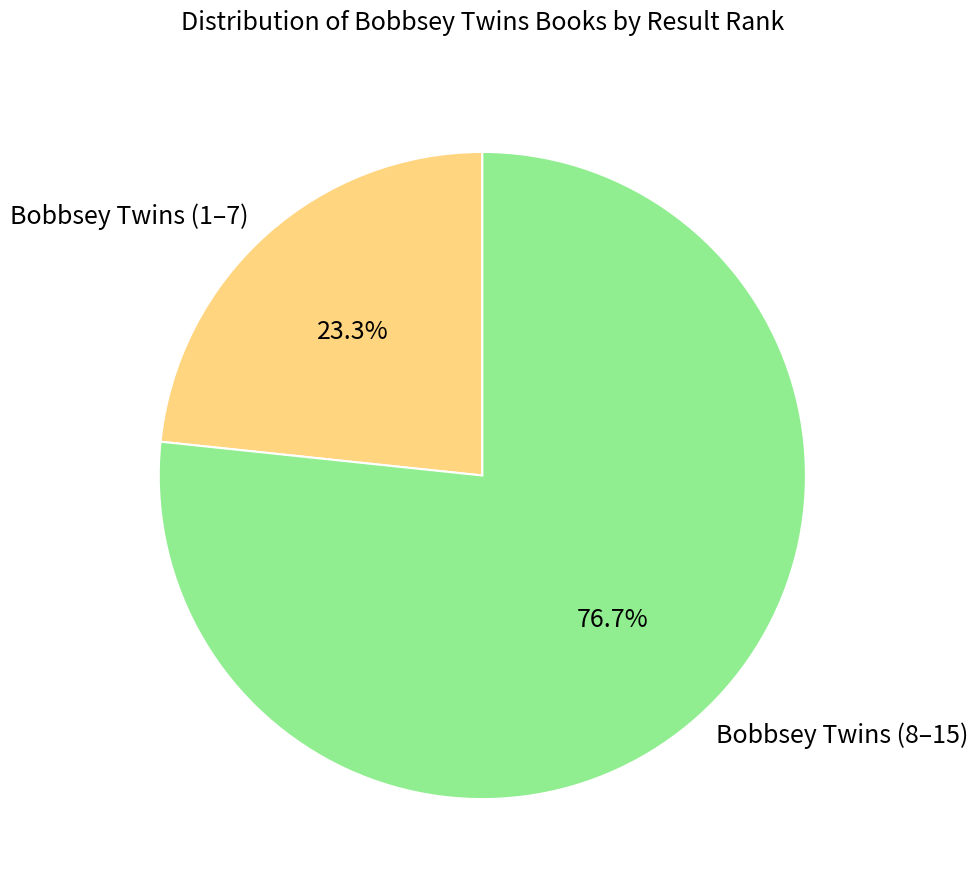

To the nearest percent, what is the difference between the largest and smallest slice percentages?

53%